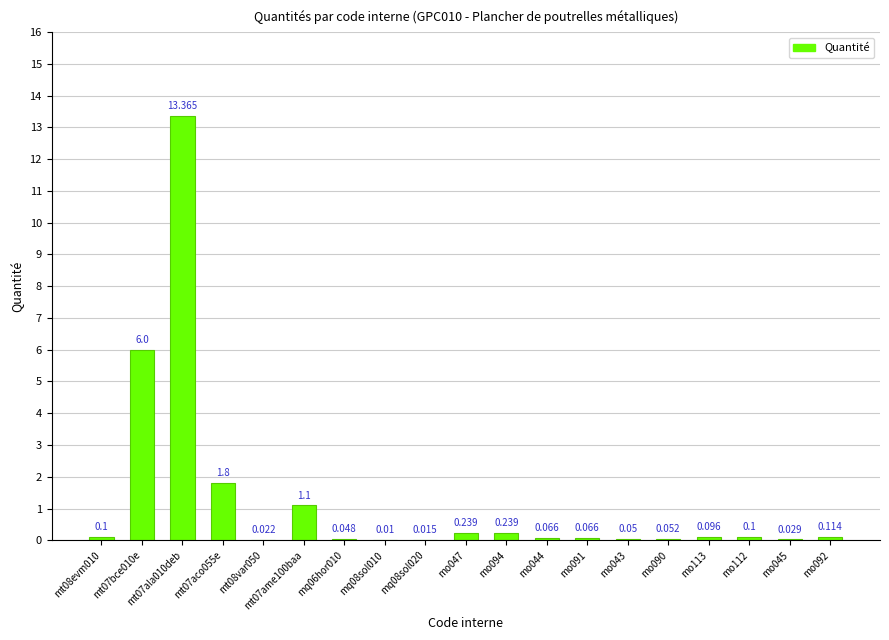

The chart shows a value of 0.1 at mo044. True or false?

True